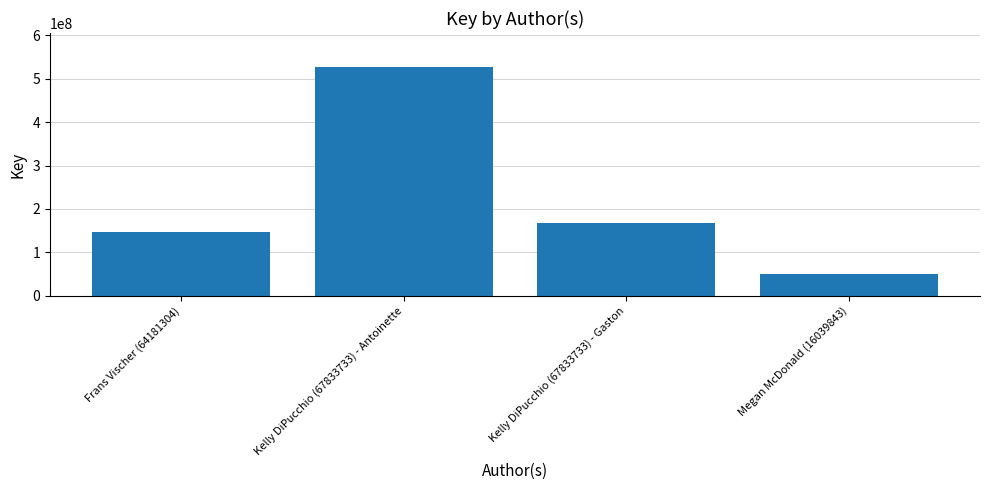

What is the label of the 4th bar from the right?

Frans Vischer (64181304)